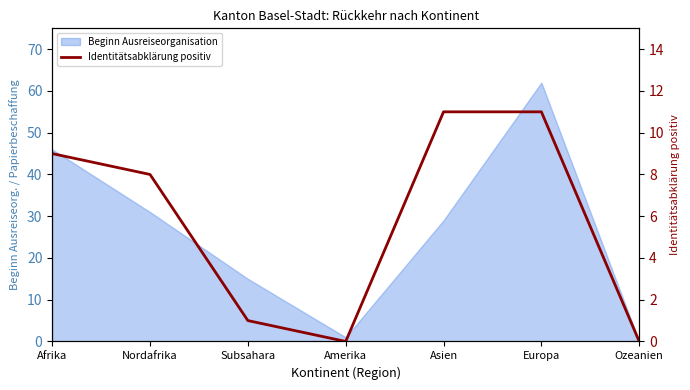

Between Europa and Amerika, which is larger?

Europa